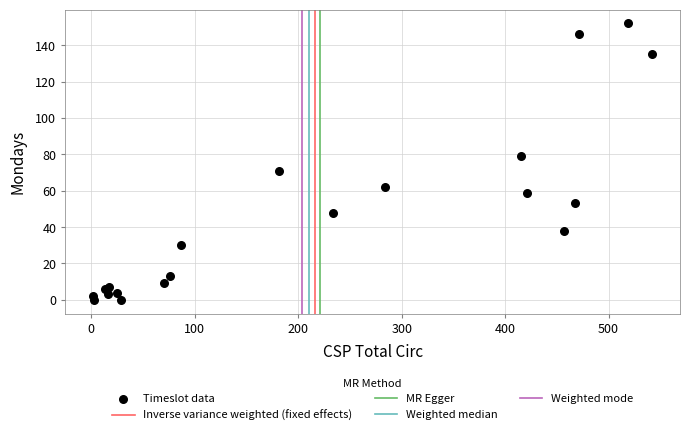

What Y value in the scatter plot is closest to 76?

79